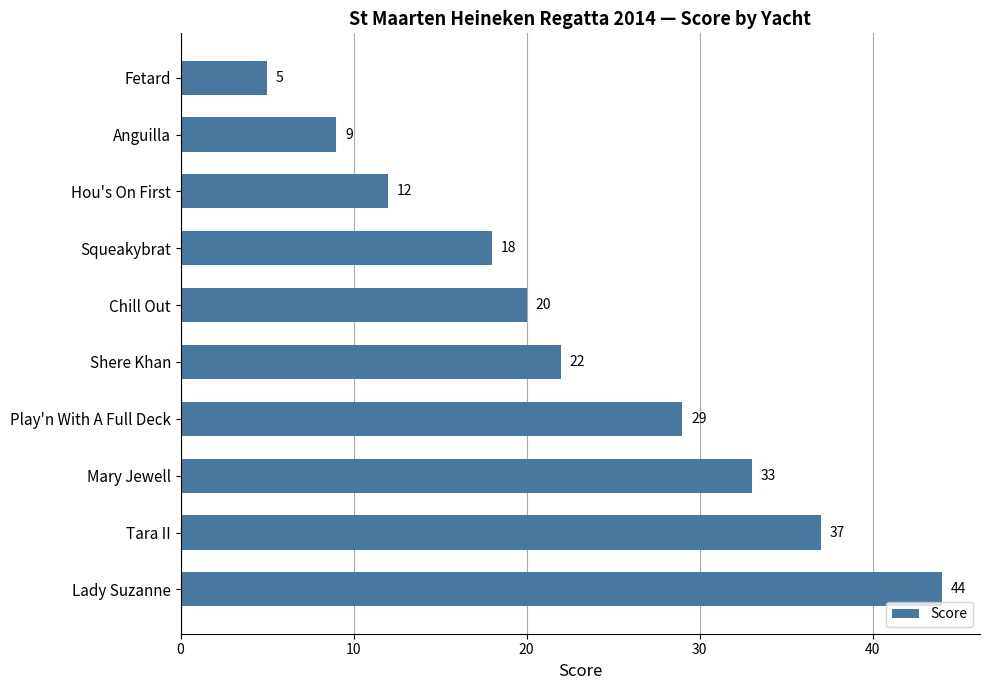

Between Lady Suzanne and Squeakybrat, which is larger?

Lady Suzanne